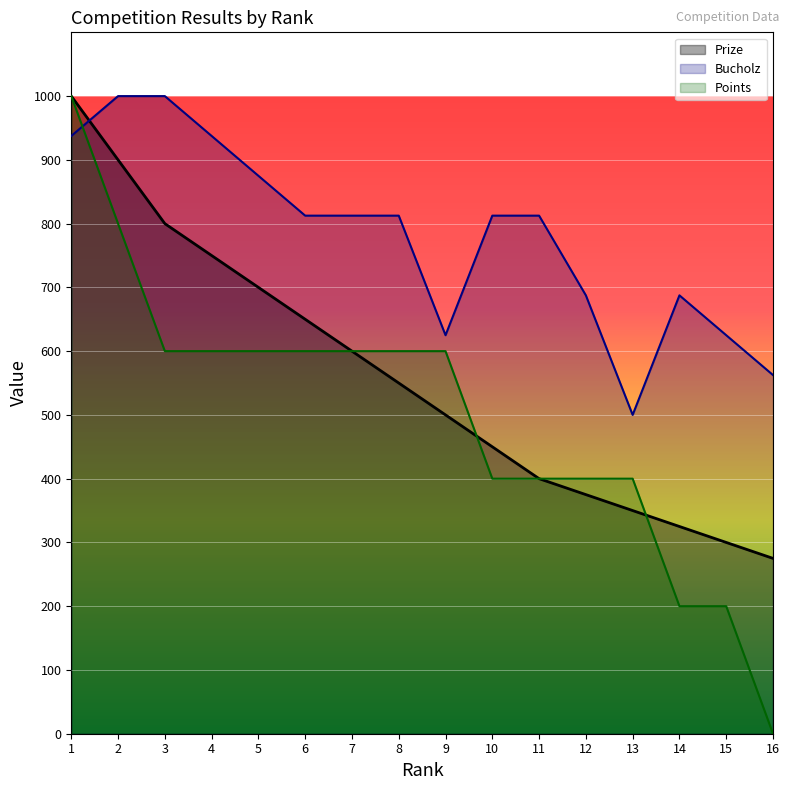

What is the maximum value for Prize?

1000.0